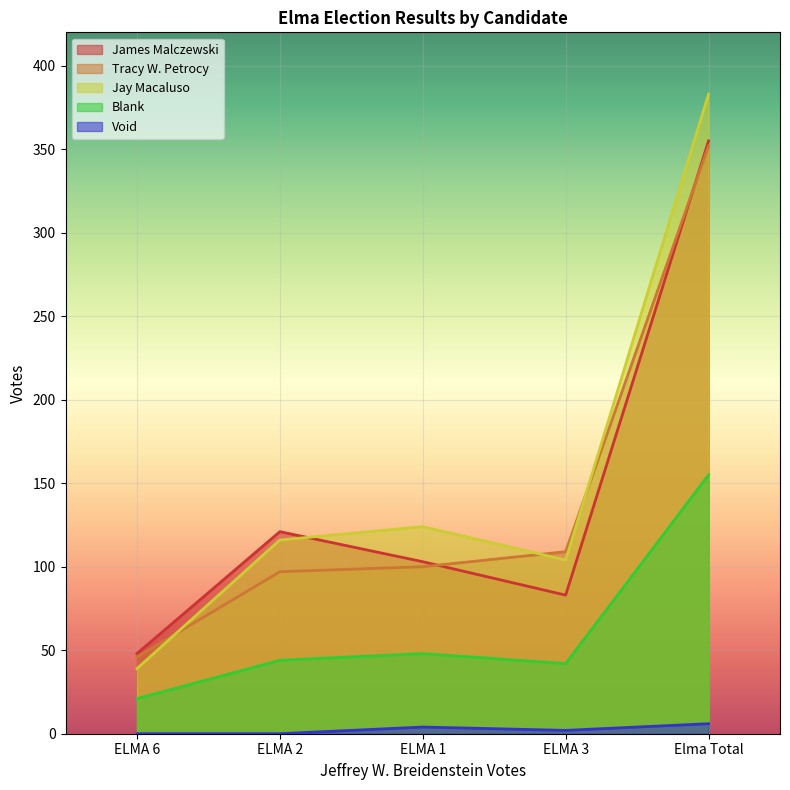

What is the approximate value of Void at ELMA 3?

2